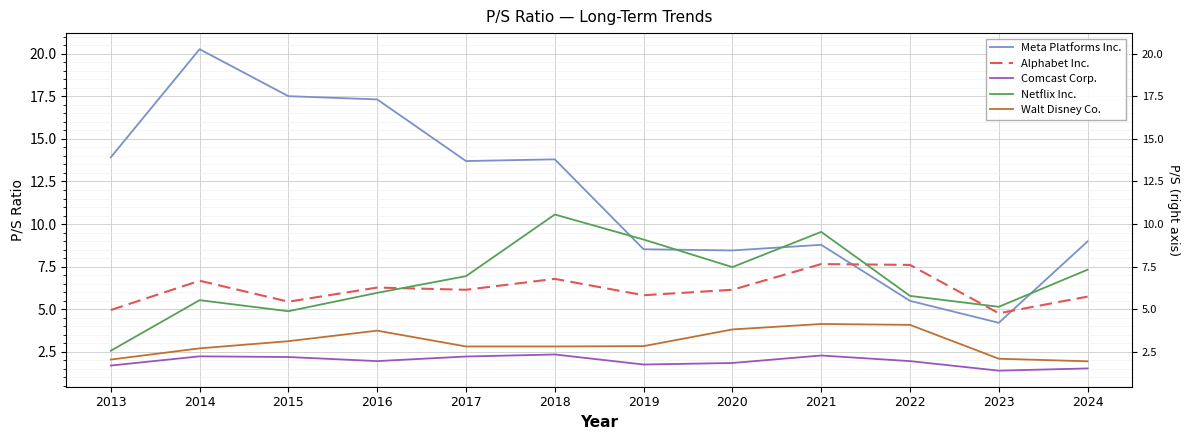

Which has a higher value, 2016 or 2015?

2015